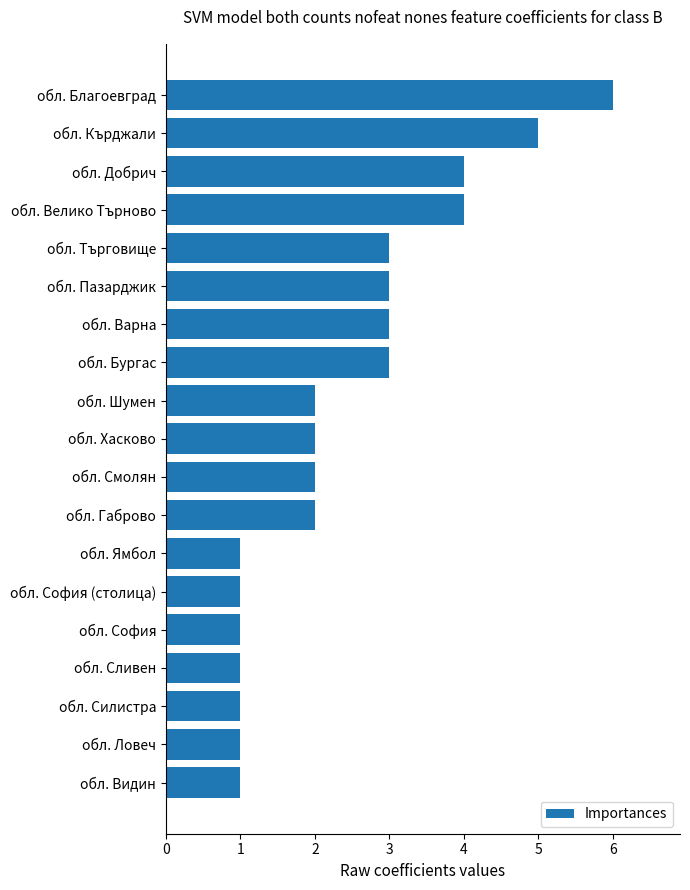

The value at обл. Силистра is 0. True or false?

False